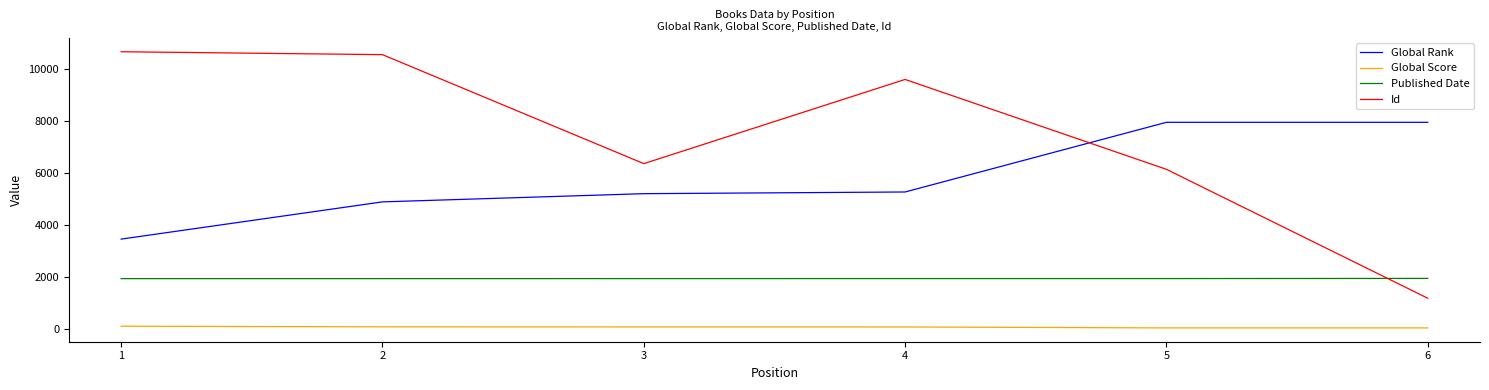

Which series has the largest range (max minus min)?

Id